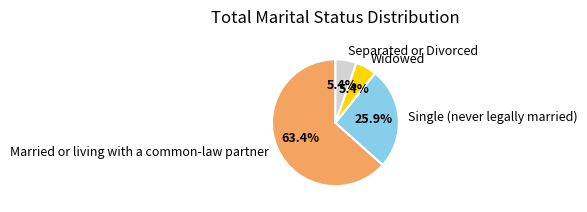

What percentage is the Single (never legally married) slice, to the nearest percent?

26%